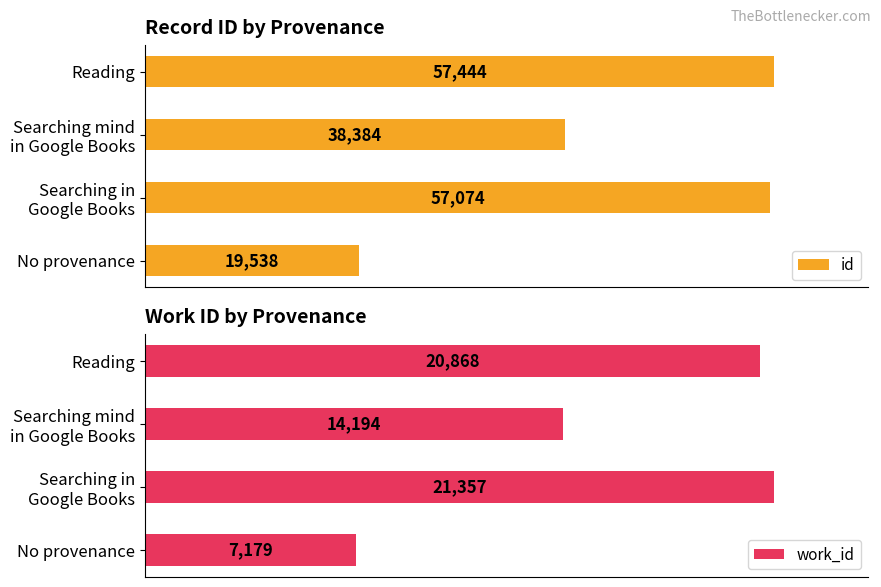

Reading left to right, what are all the values shown in this chart?

id: 57444	38384	57074	19538
work_id: 20868	14194	21357	7179